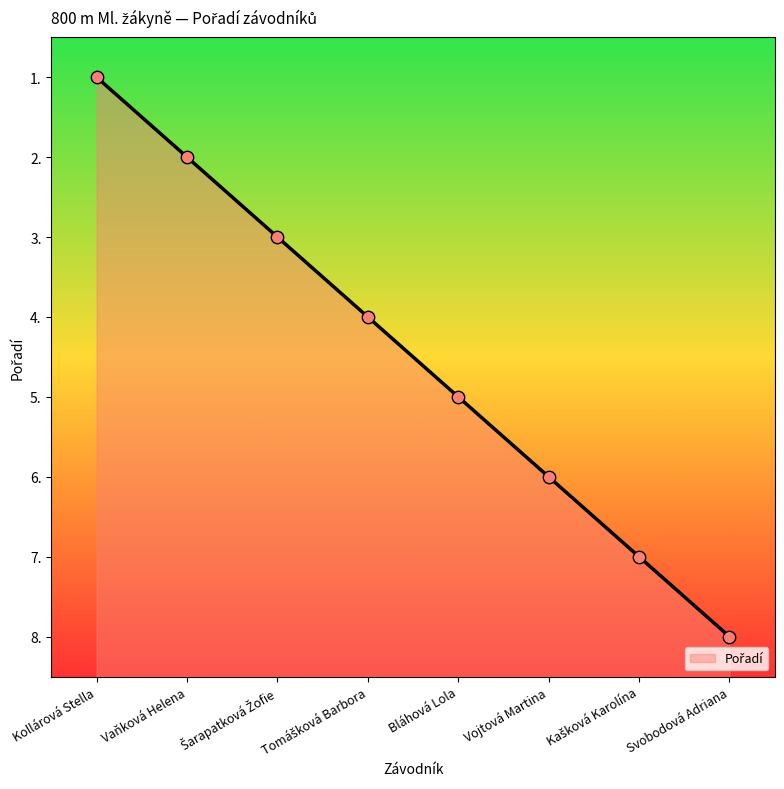

What is the ratio of the value at Svobodová Adriana to the value at Vojtová Martina?

1.3